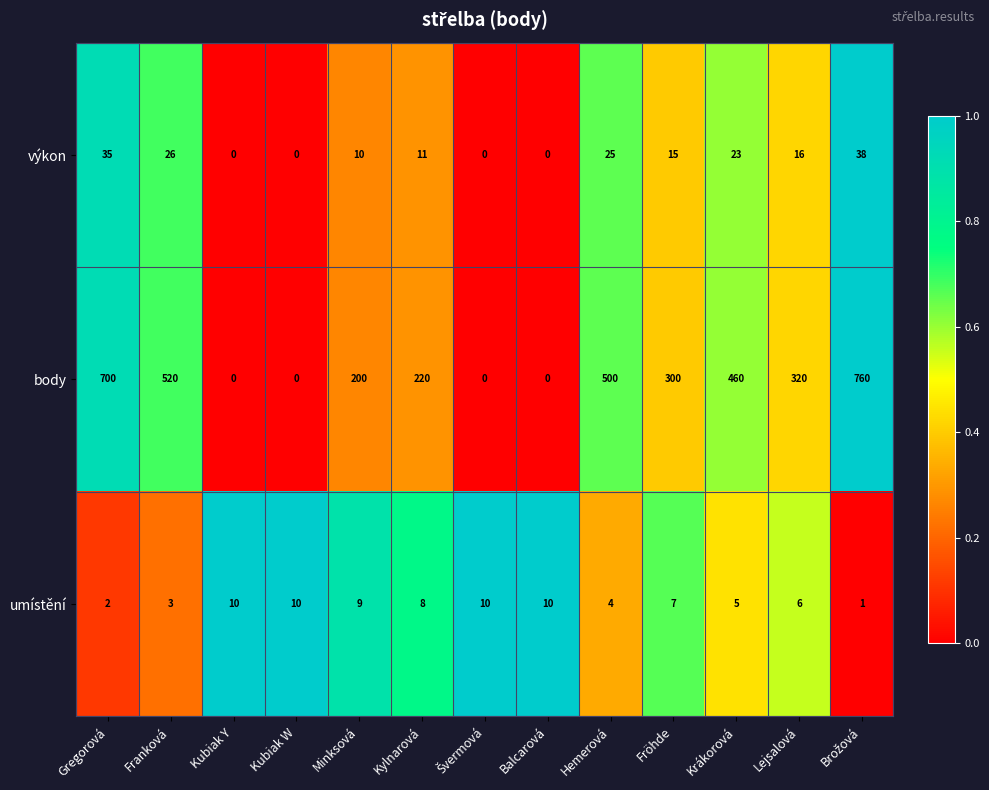

Which series has the largest total across all categories?

body